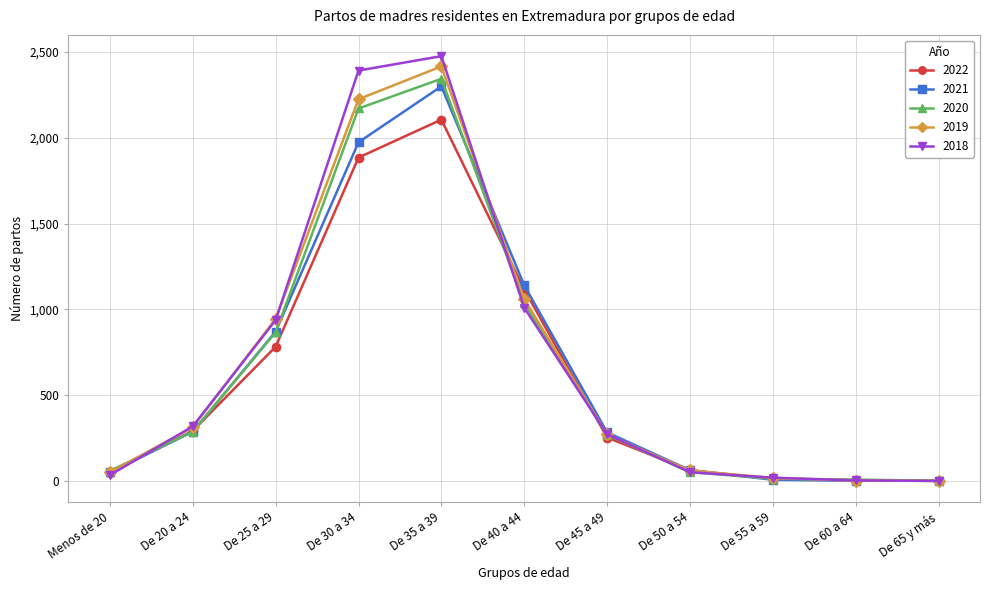

The 2021 series shows 3166 at De 35 a 39. True or false?

False